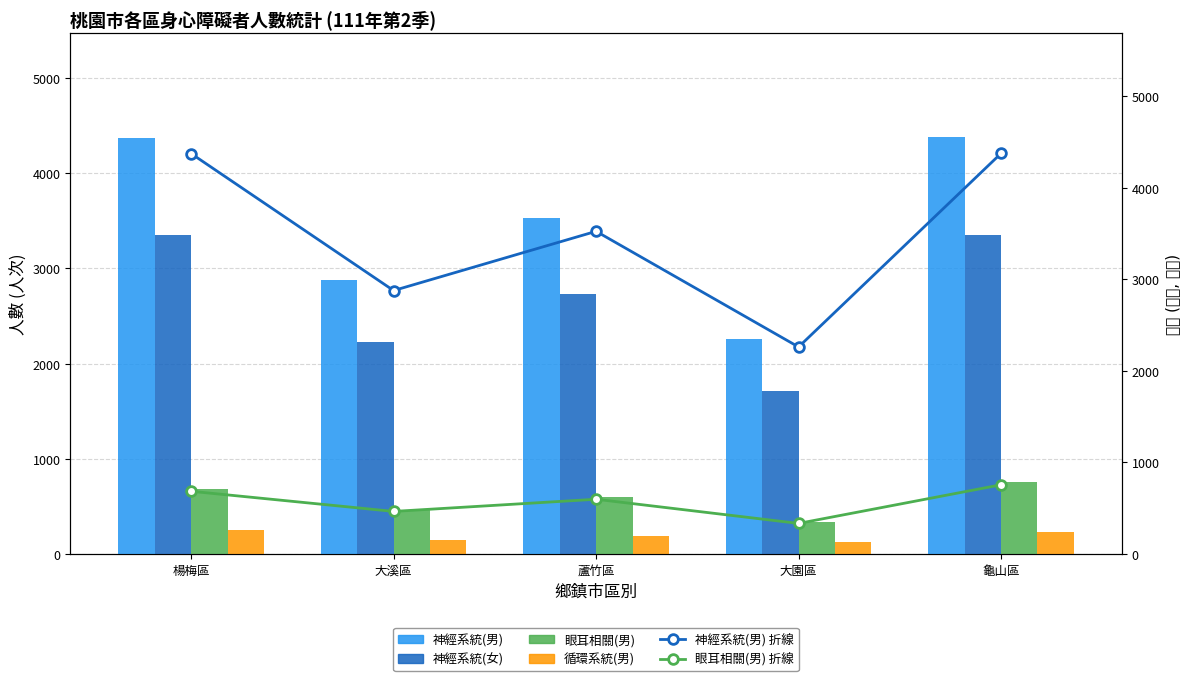

Between 蘆竹區 and 楊梅區, which is larger?

楊梅區